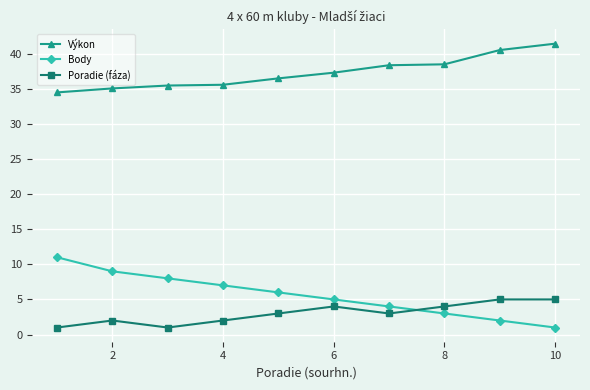

Rank the series by their maximum value, from highest to lowest.

Výkon, Body, Poradie (fáza)